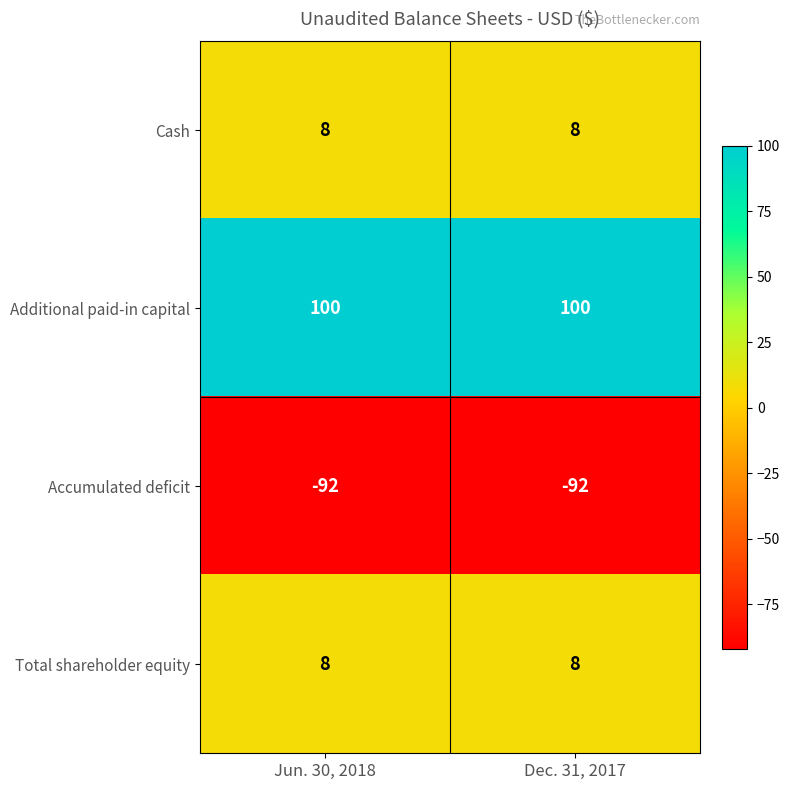

What is the greatest value displayed?

100